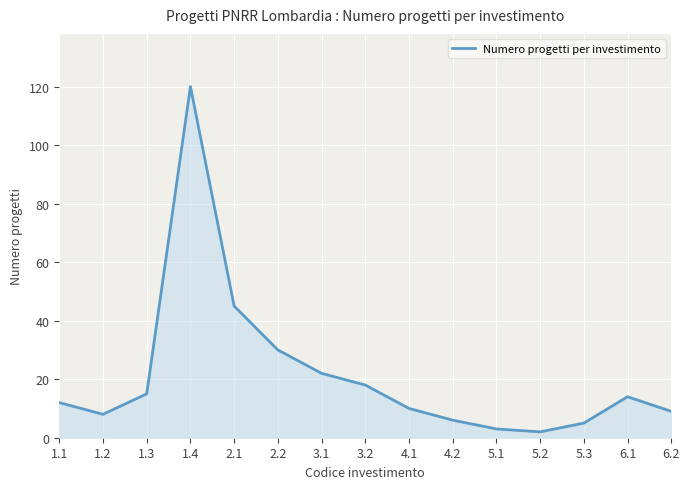

What is the greatest value displayed?

120